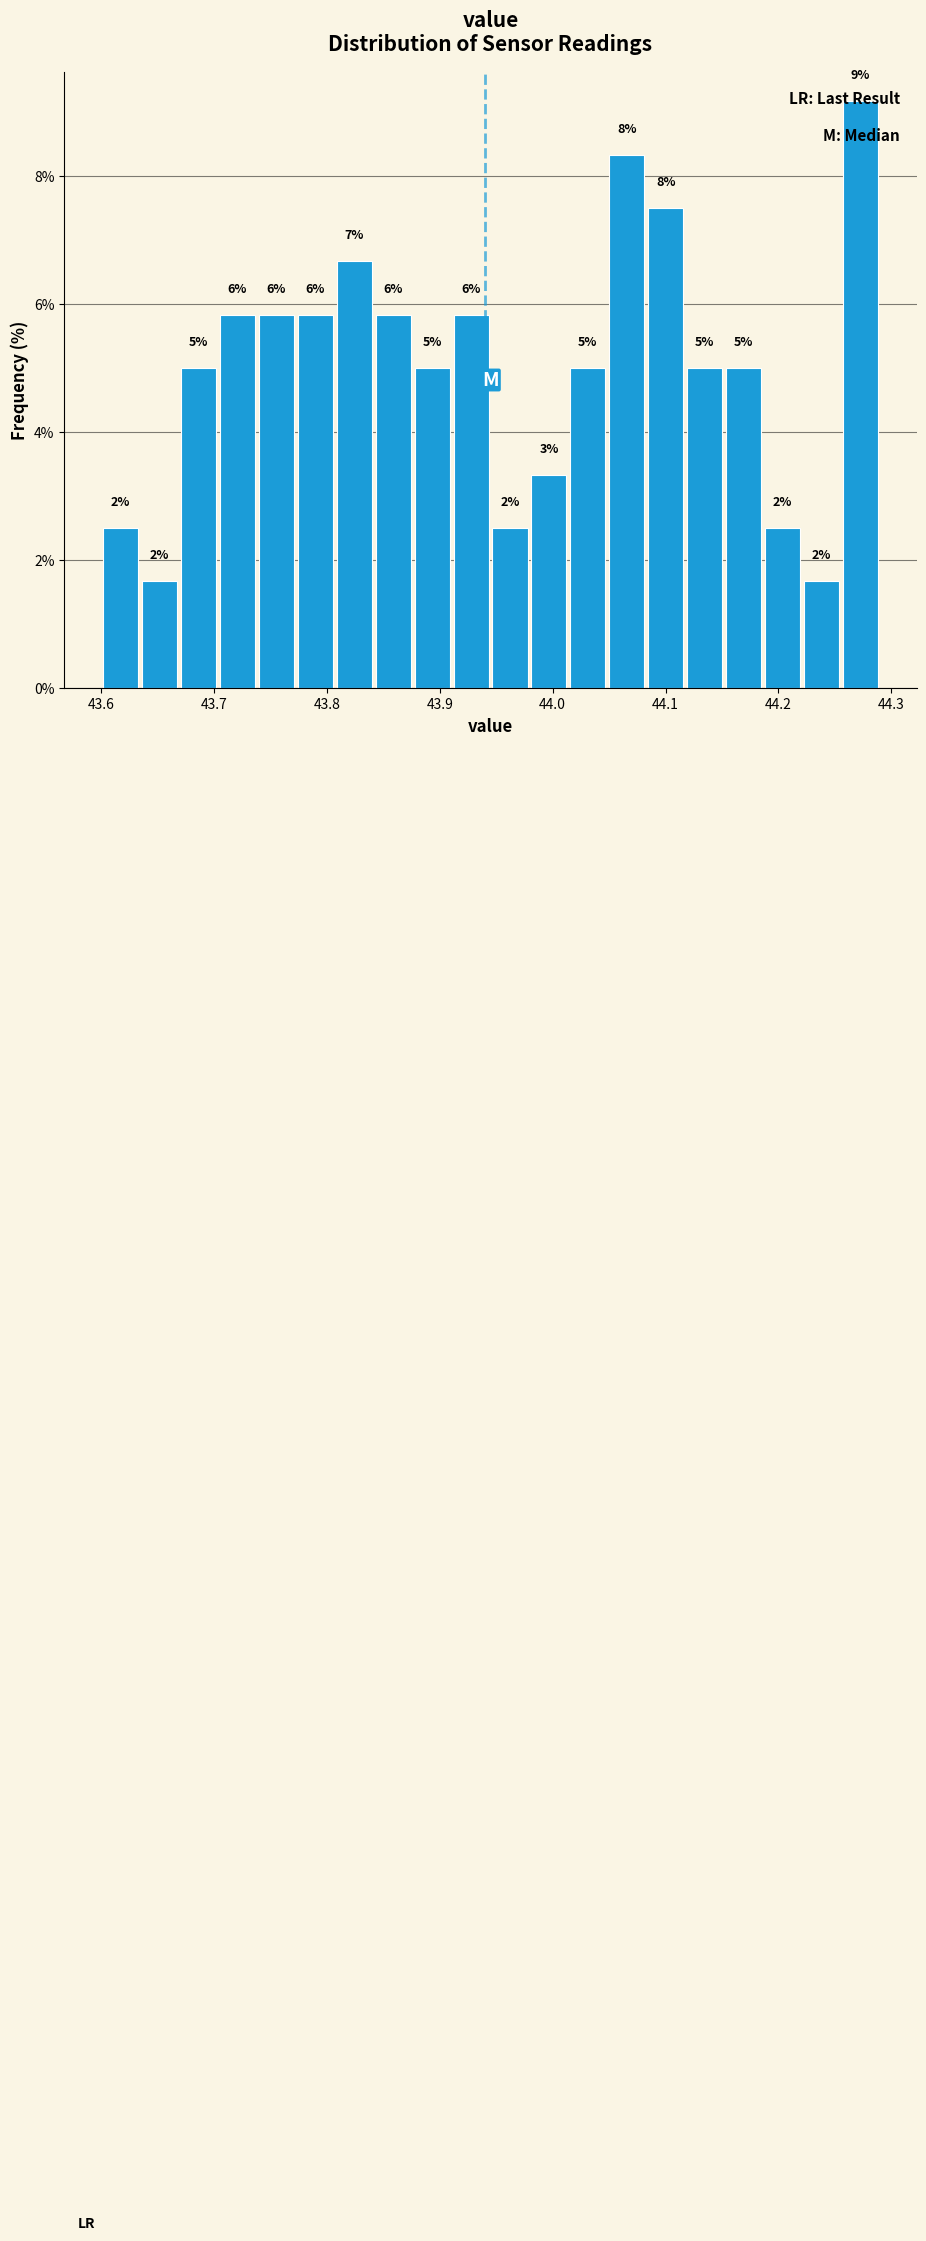

Read against the x-axis, roughly where is the centre of the tallest bar?

44.27